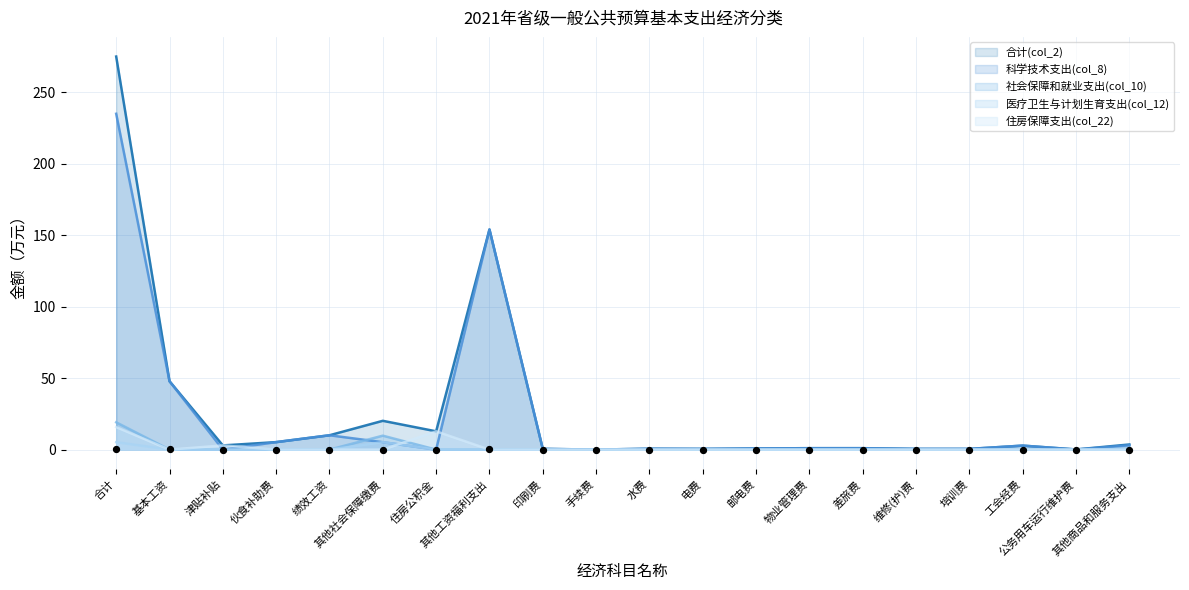

Is the value of 社会保障和就业支出(col_10) at 基本工资 greater than the value of 科学技术支出(col_8) at 培训费?

No